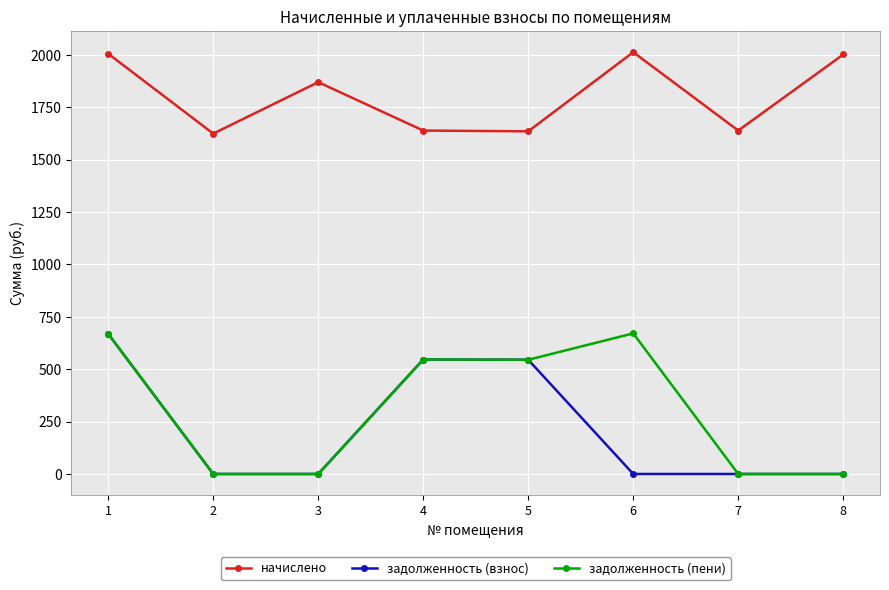

True or false: задолженность (пени) and начислено cross at least once.

False